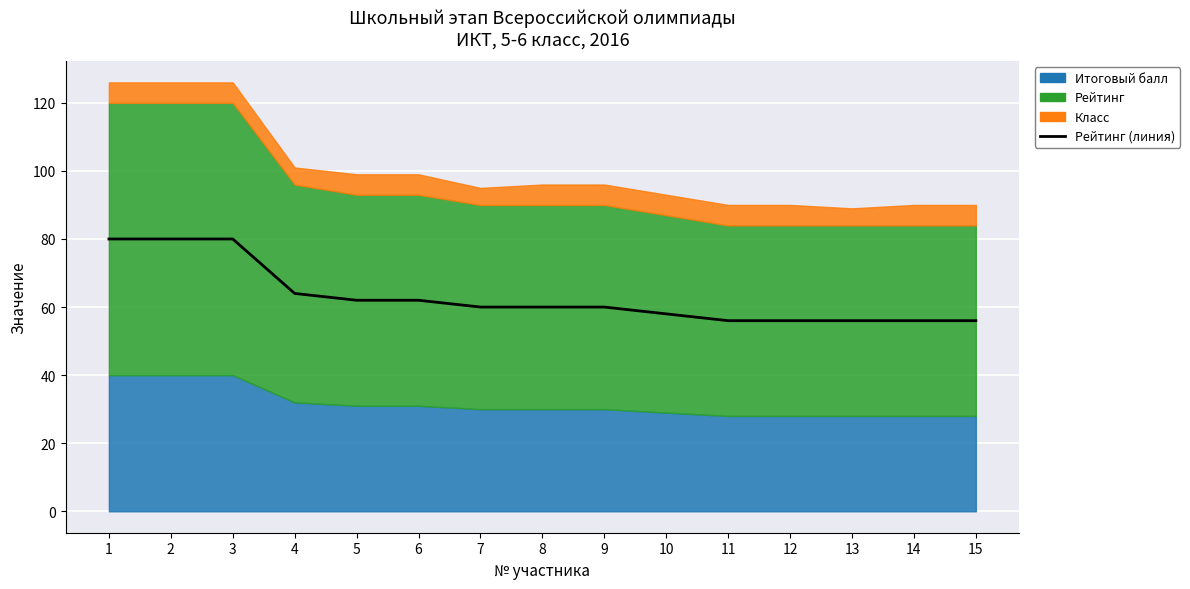

What is the average value?

63